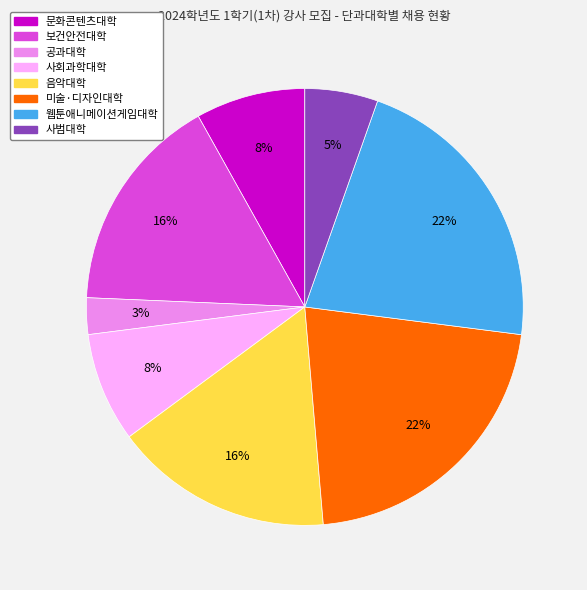

Between 음악대학 and 공과대학, which is larger?

음악대학